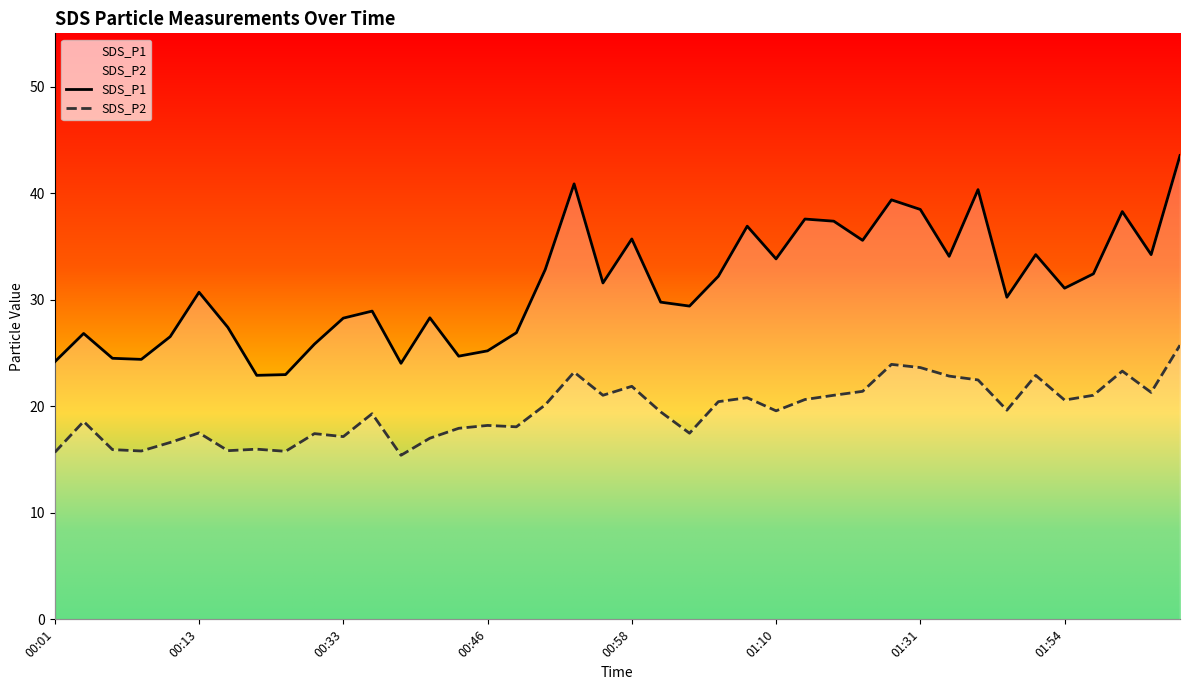

Count the number of categories in the chart.

40